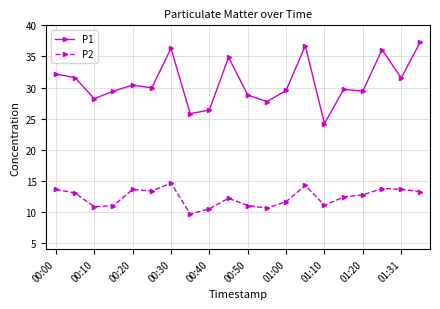

Which series has the largest total across all categories?

P1